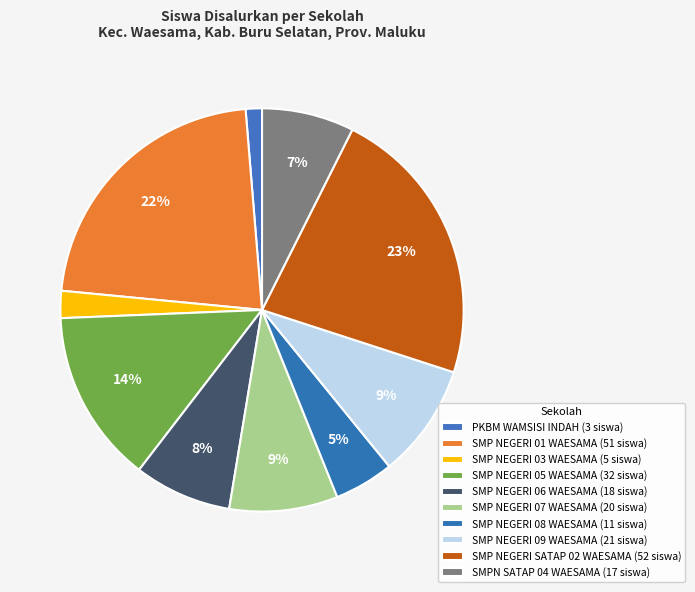

How many slices are in this pie chart?

10